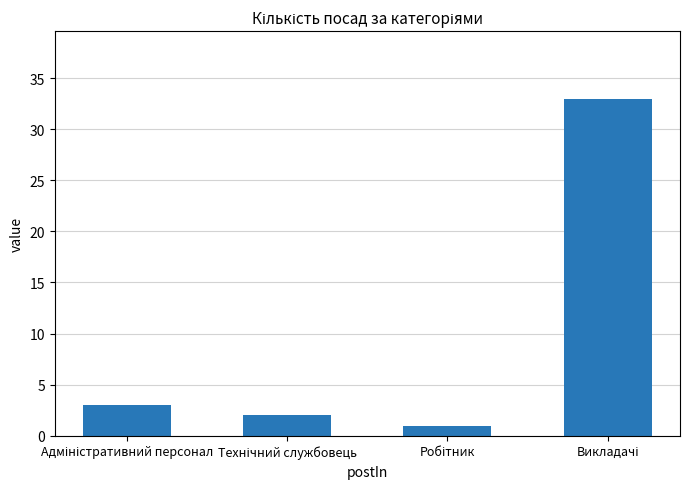

What is the difference between the maximum and minimum values?

32